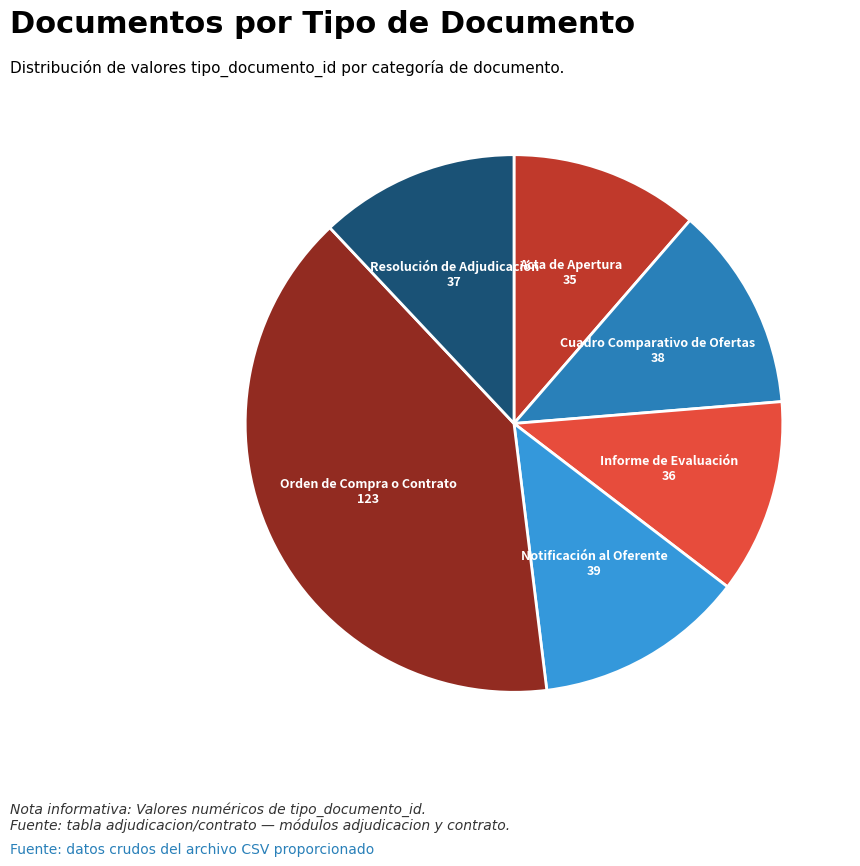

Is there a majority slice in this chart?

No